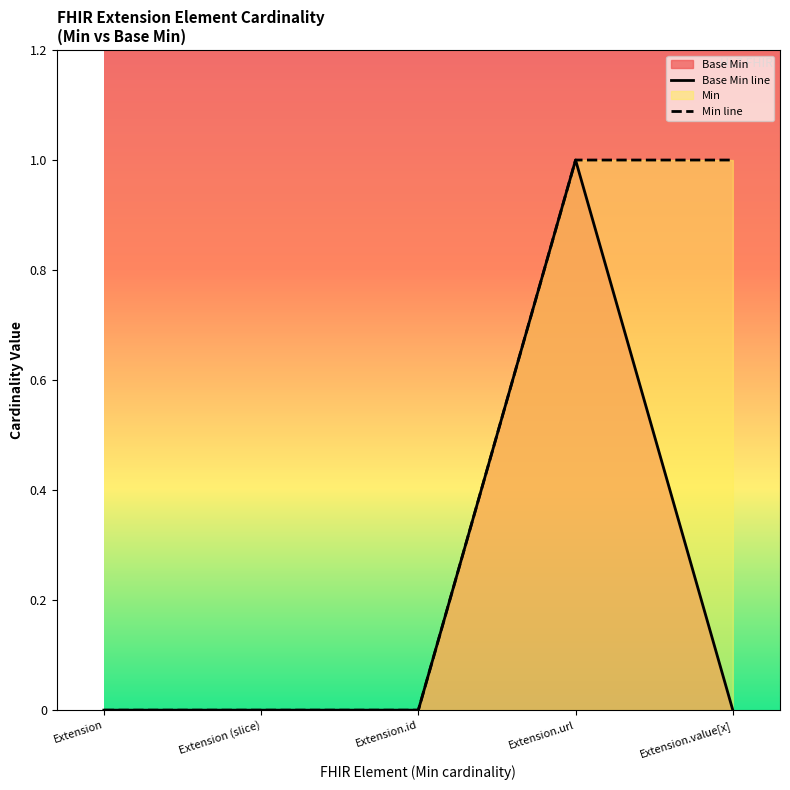

How many values in Min line are above zero?

2